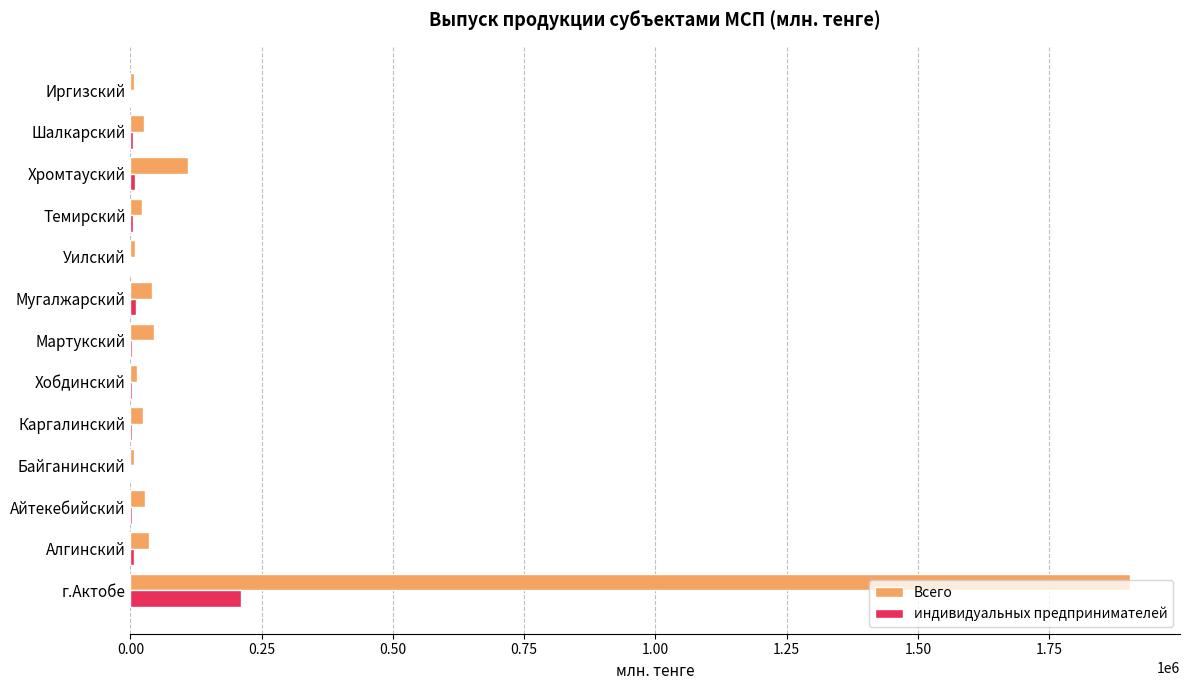

At which category is the sum across all series the highest?

г.Актобе